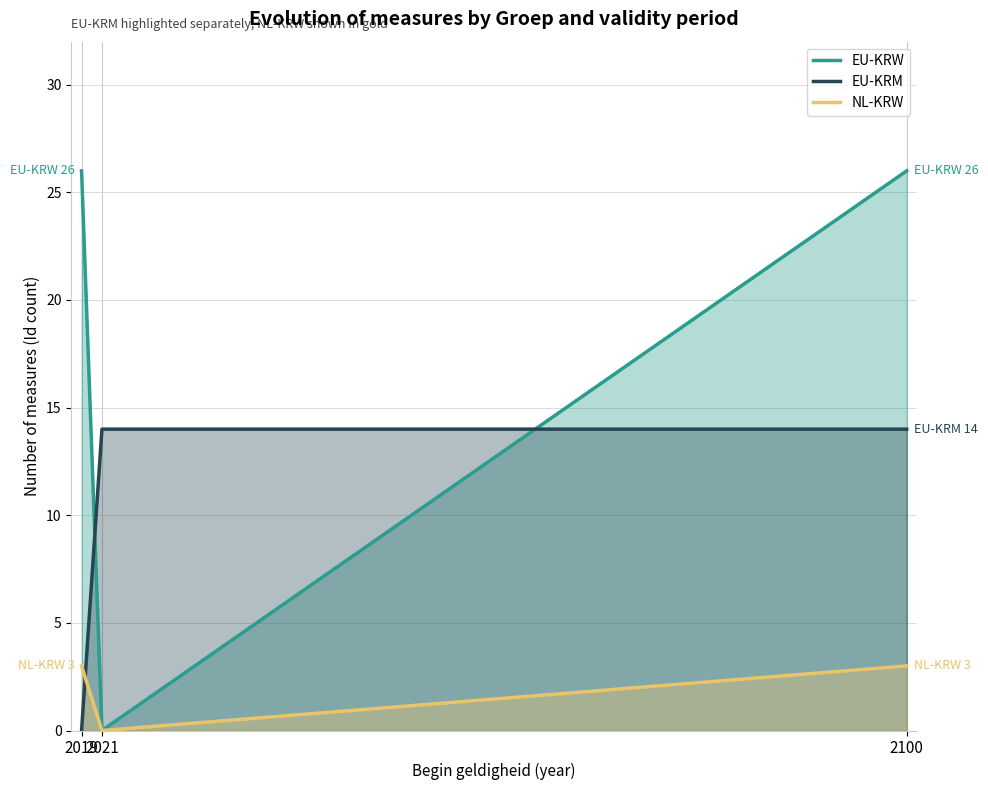

Which series has the largest range (max minus min)?

EU-KRW